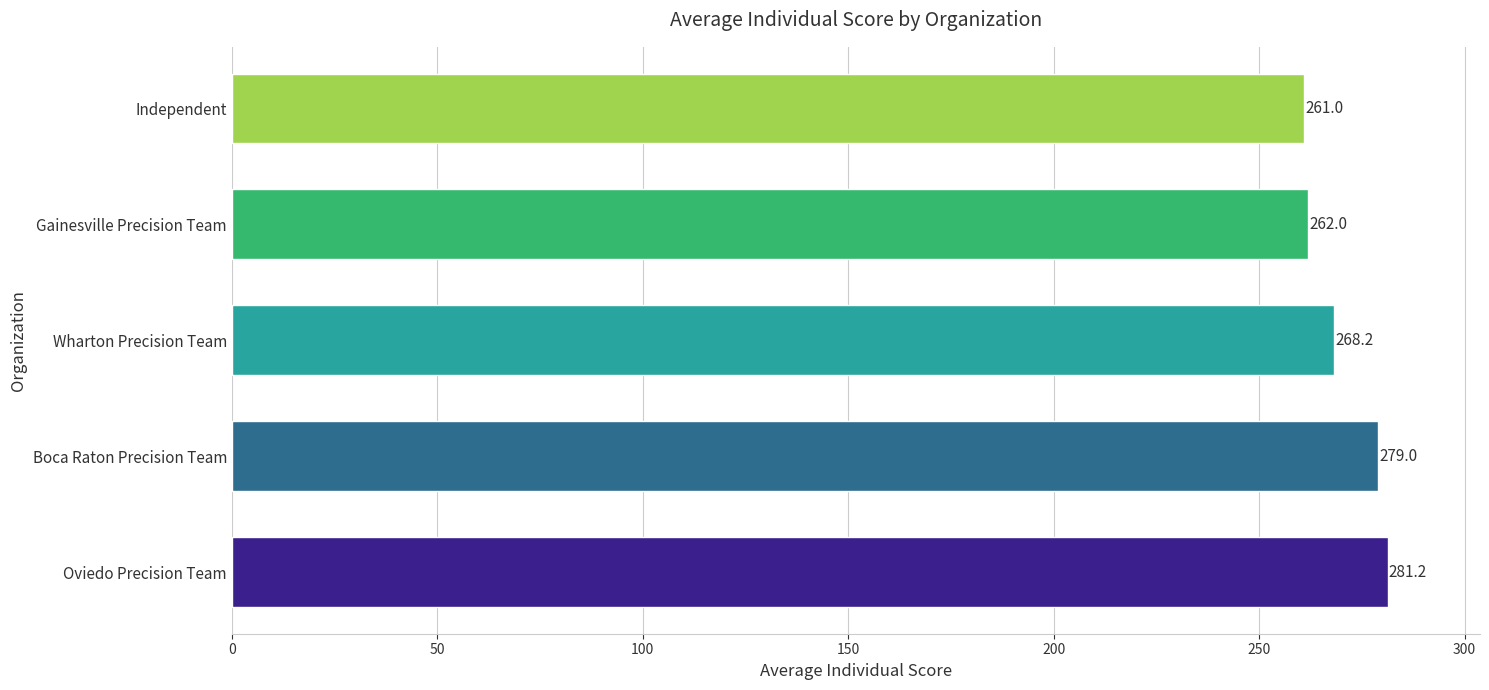

Where is the data nearest to the value 271?

Wharton Precision Team